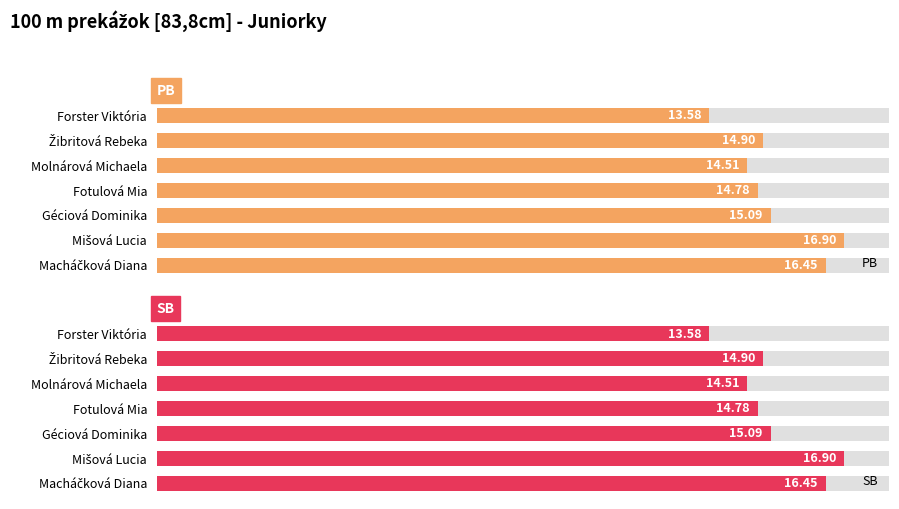

Which series has the largest range (max minus min)?

PB